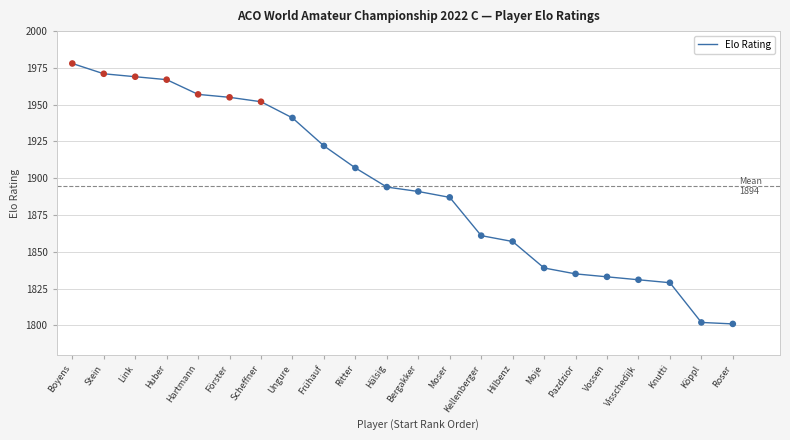

What is the change in value from Stein to Vossen?

-138